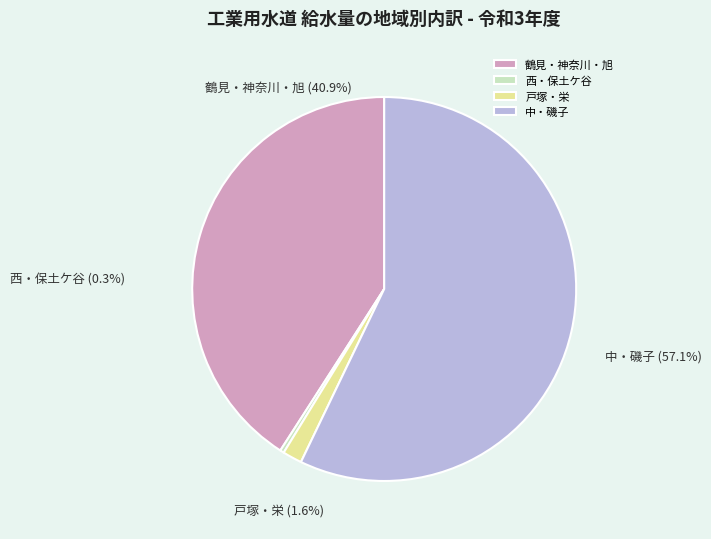

What percentage is the 鶴見・神奈川・旭 slice, to the nearest percent?

41%